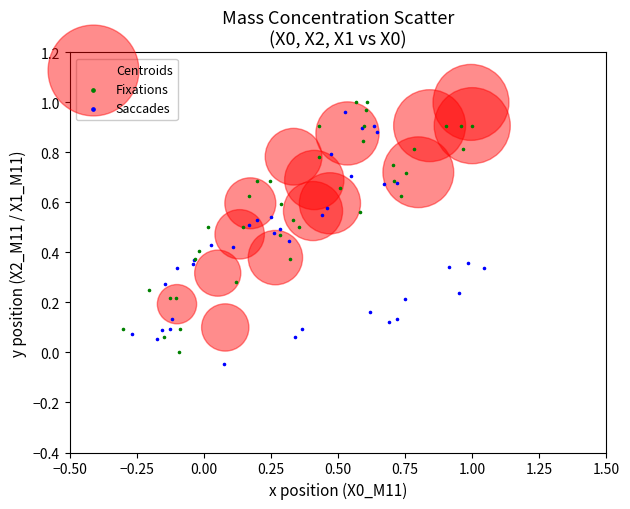

What are all the series names shown in the legend?

Centroids, Fixations, Saccades